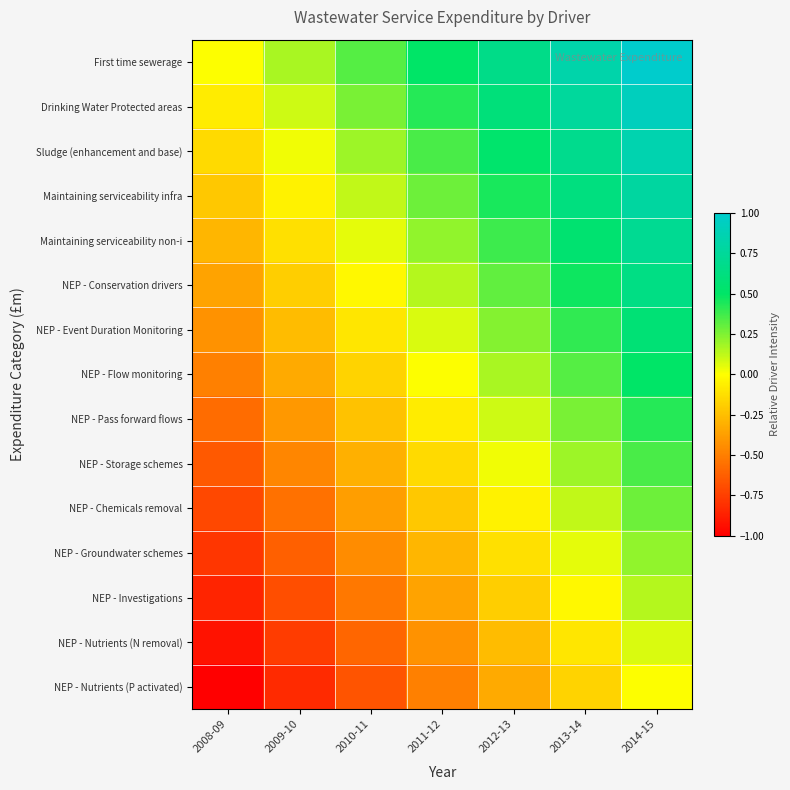

At 2012-13, list the series in order from largest to smallest.

First time sewerage, Drinking Water Protected areas, Sludge (enhancement and base), Maintaining serviceability infra, Maintaining serviceability non-i, NEP - Conservation drivers, NEP - Event Duration Monitoring, NEP - Flow monitoring, NEP - Pass forward flows, NEP - Storage schemes, NEP - Chemicals removal, NEP - Groundwater schemes, NEP - Investigations, NEP - Nutrients (N removal), NEP - Nutrients (P activated)